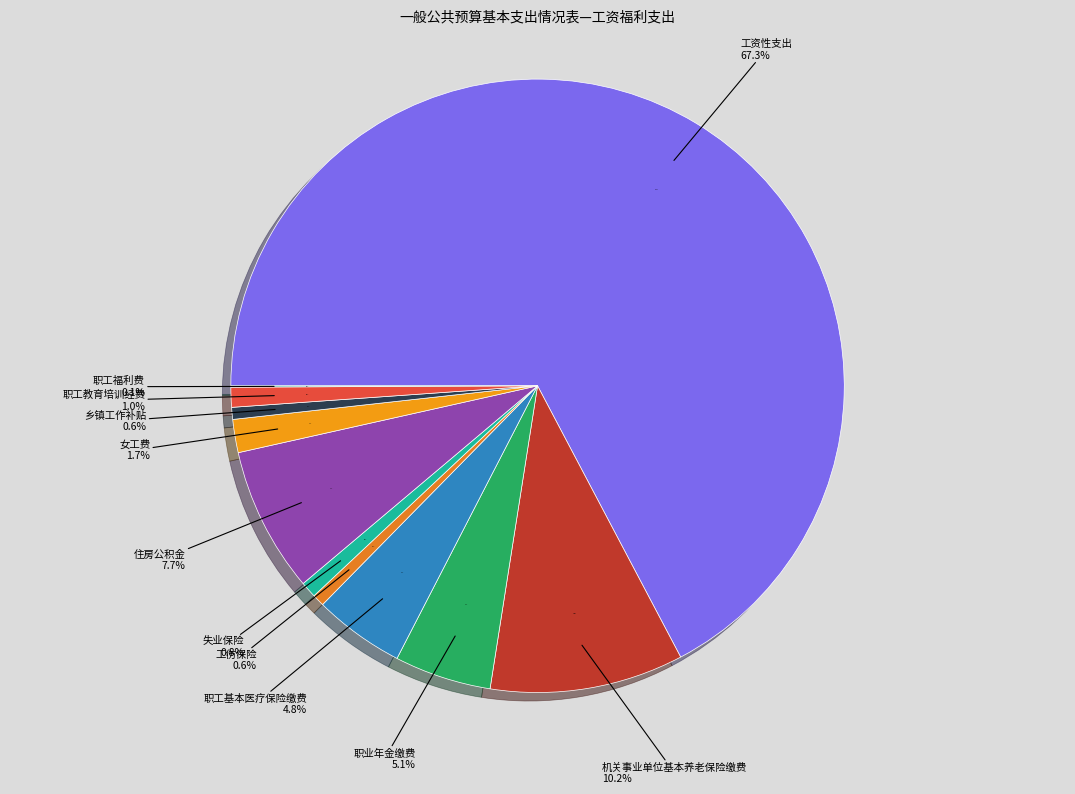

To the nearest percent, what portion does 工伤保险 represent?

1%